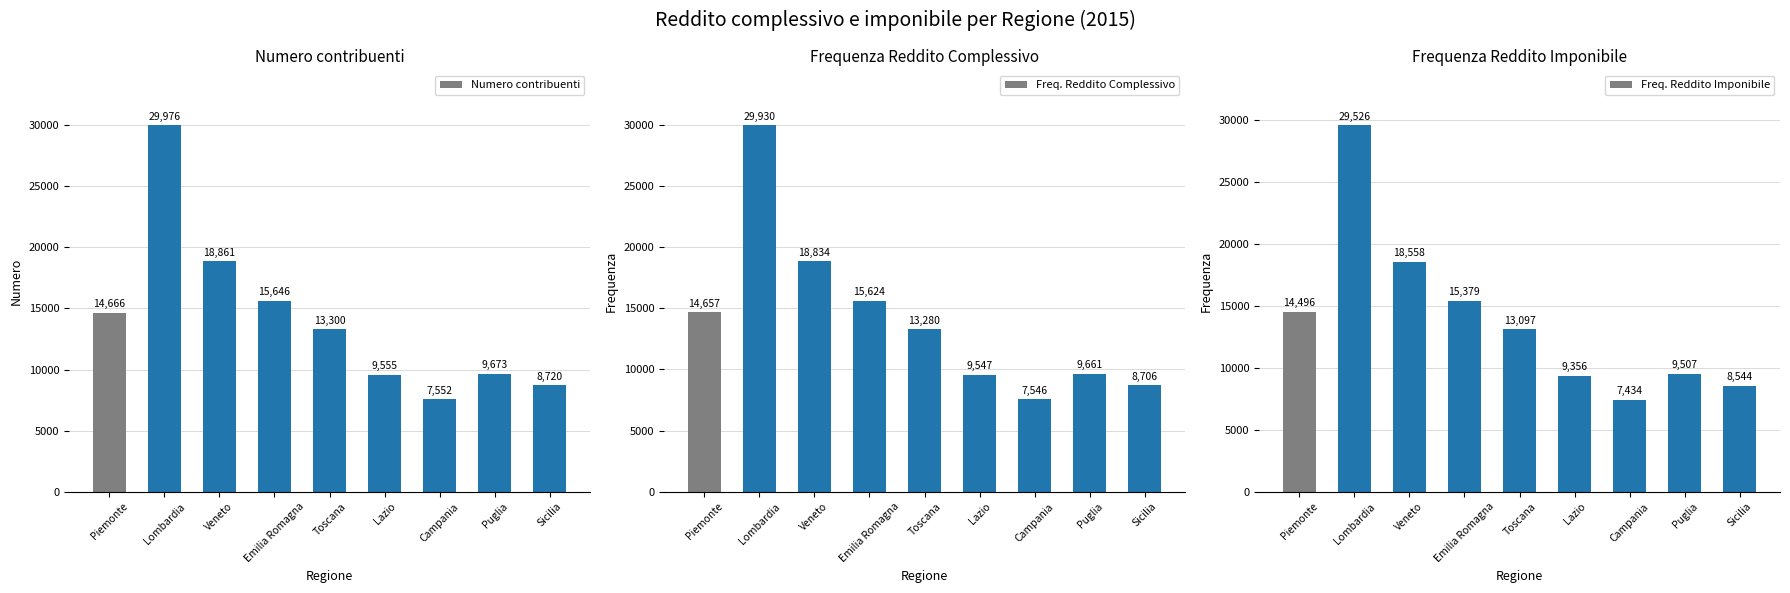

What is the difference between the maximum and minimum values in the Numero contribuenti series?

22424